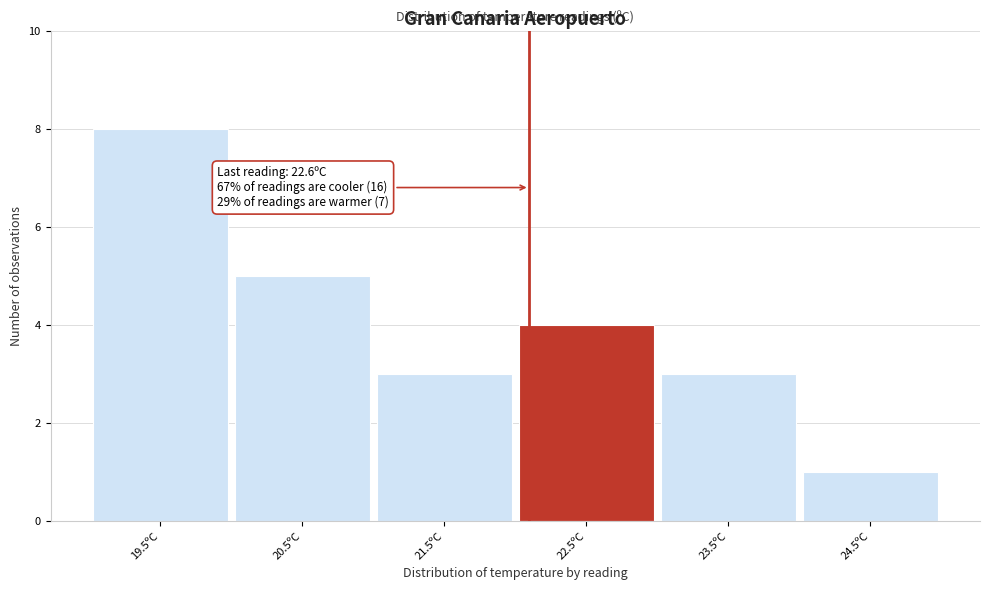

Reading left to right, transcribe all the data shown in this chart.

8	5	3	4	3	1